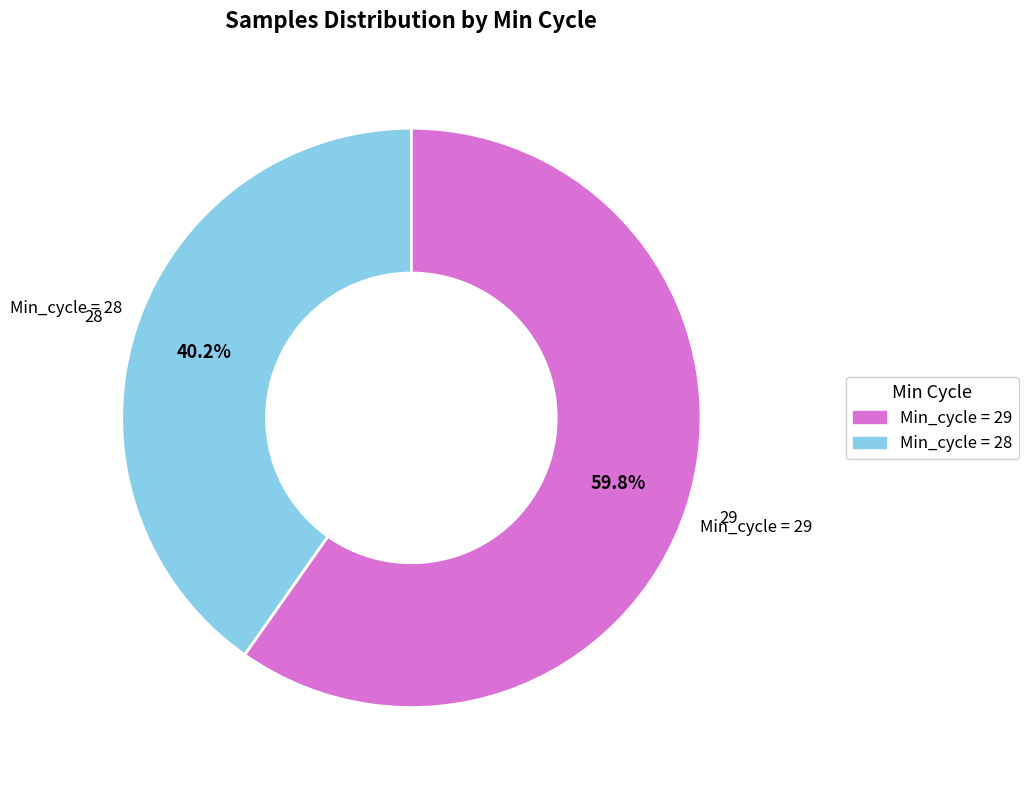

How many segments does this pie chart have?

2